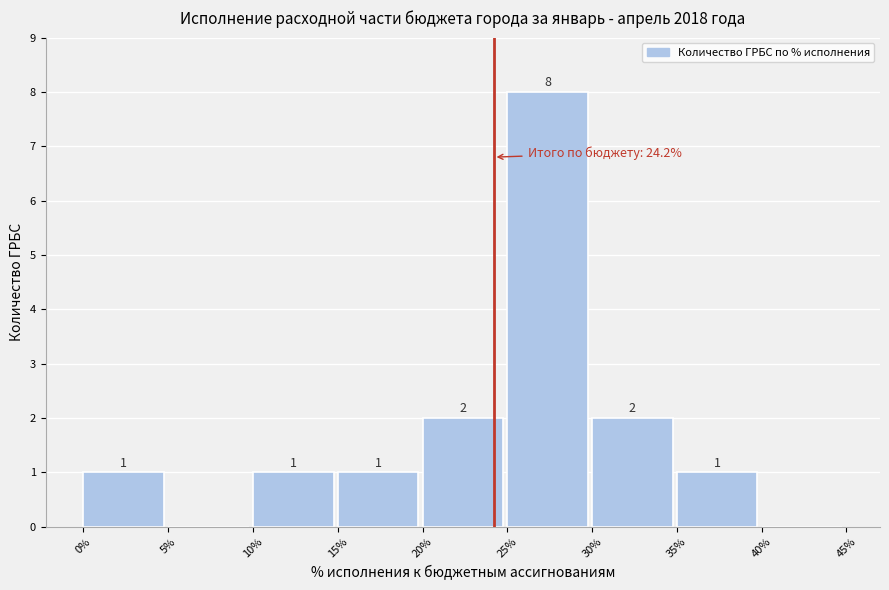

Over which range of the x-axis is the bar tallest?

25% to 30%